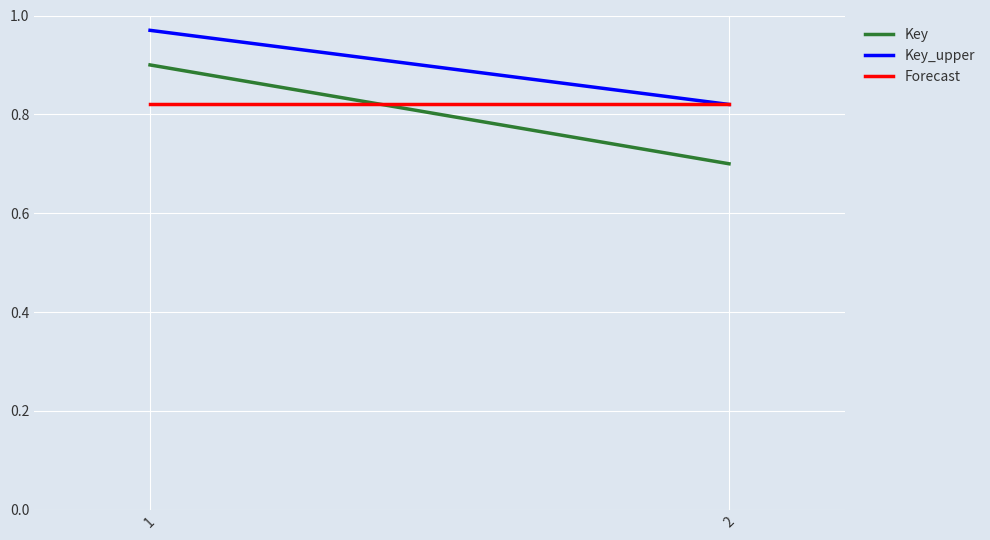

Count the number of data series in this chart.

3